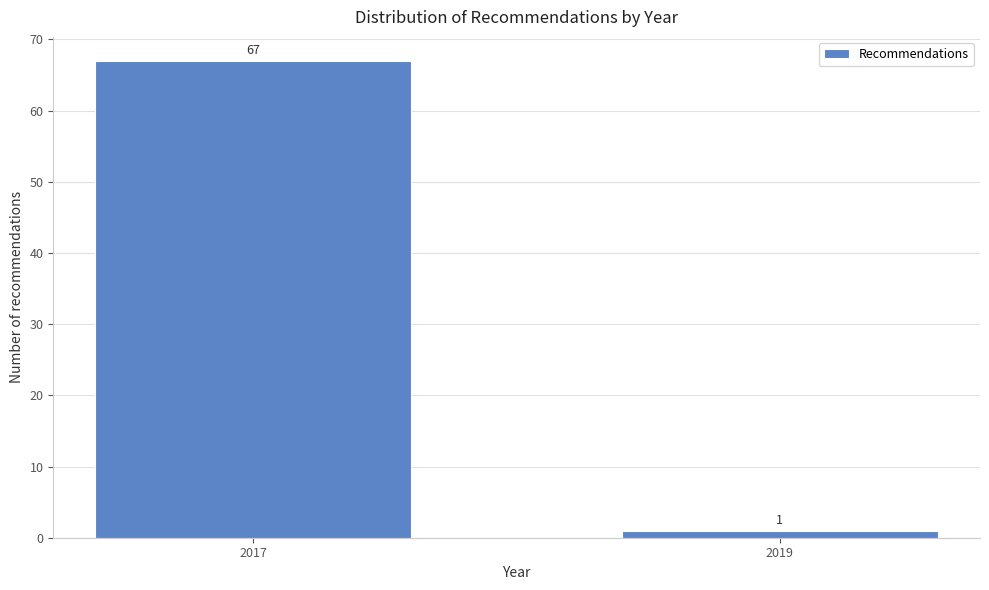

Reading right to left, what are all the values shown in this chart?

1	67